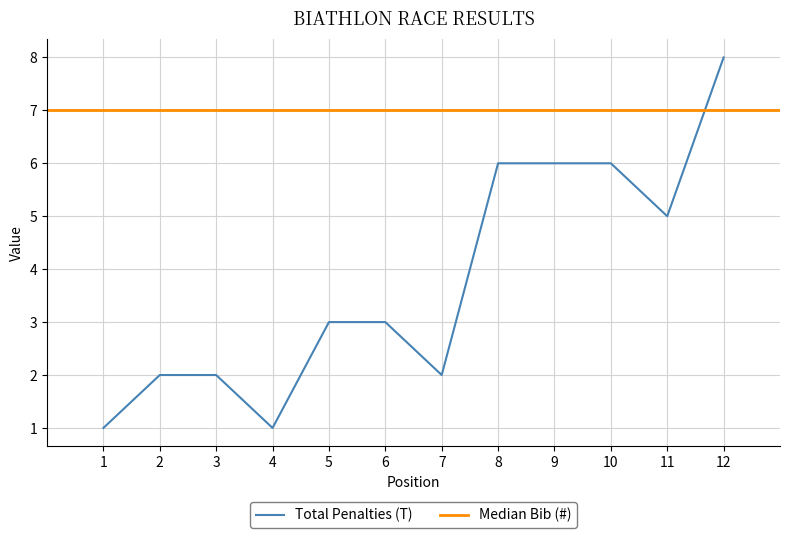

The chart shows a value of 2 at 7. True or false?

True